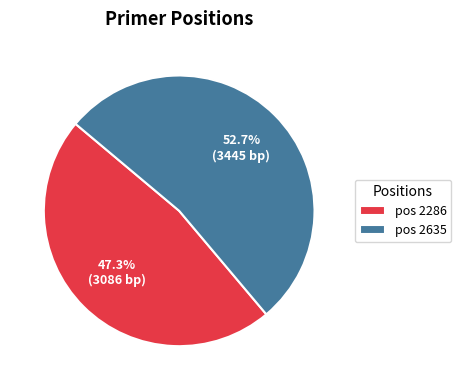

To the nearest percent, what is the difference between the largest and smallest slice percentages?

5%